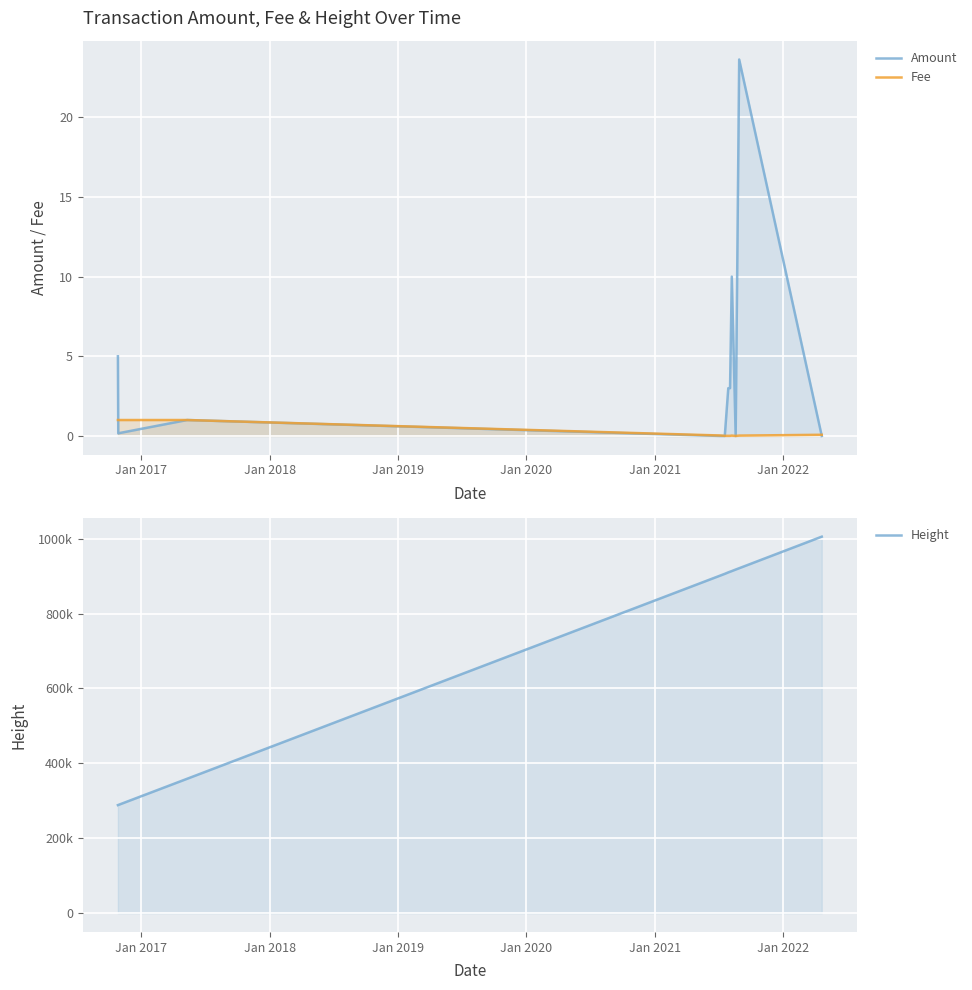

The value of Height at Jan 2018 is 602812.2. True or false?

False